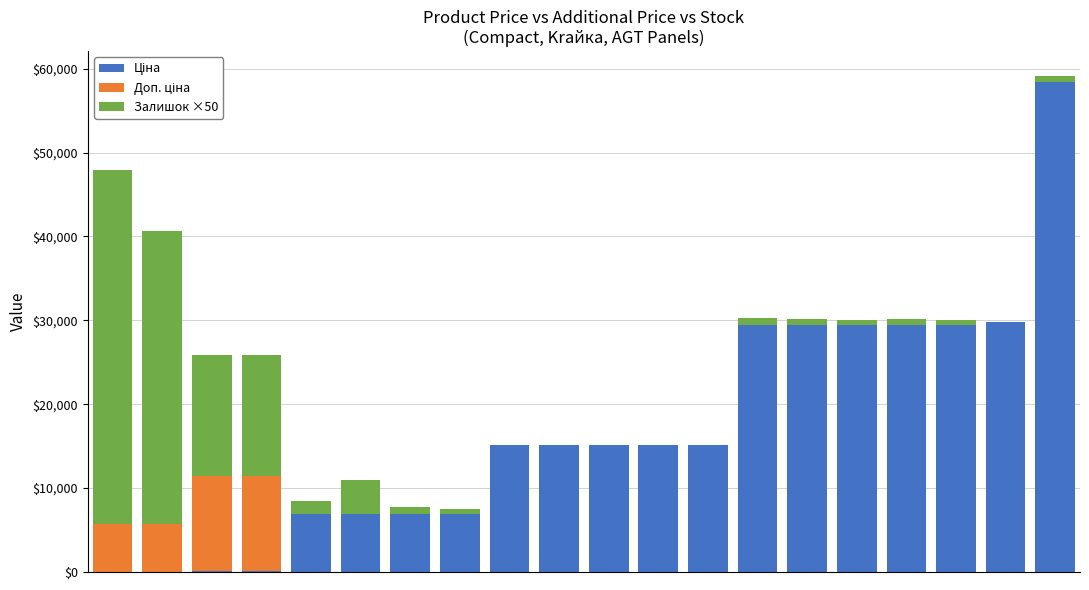

Are the bars grouped side by side (vs. stacked)?

No